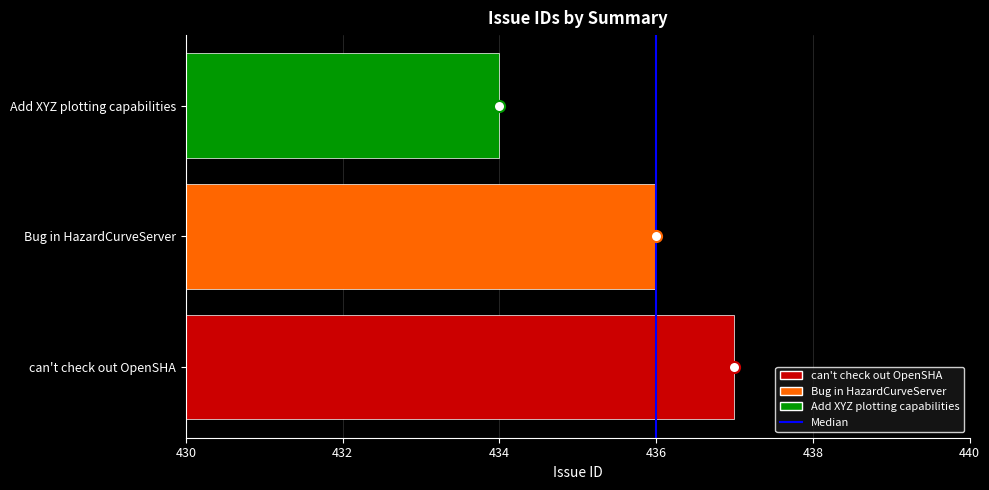

List the labels in order of value, largest first.

can't check out OpenSHA, Bug in HazardCurveServer, Add XYZ plotting capabilities